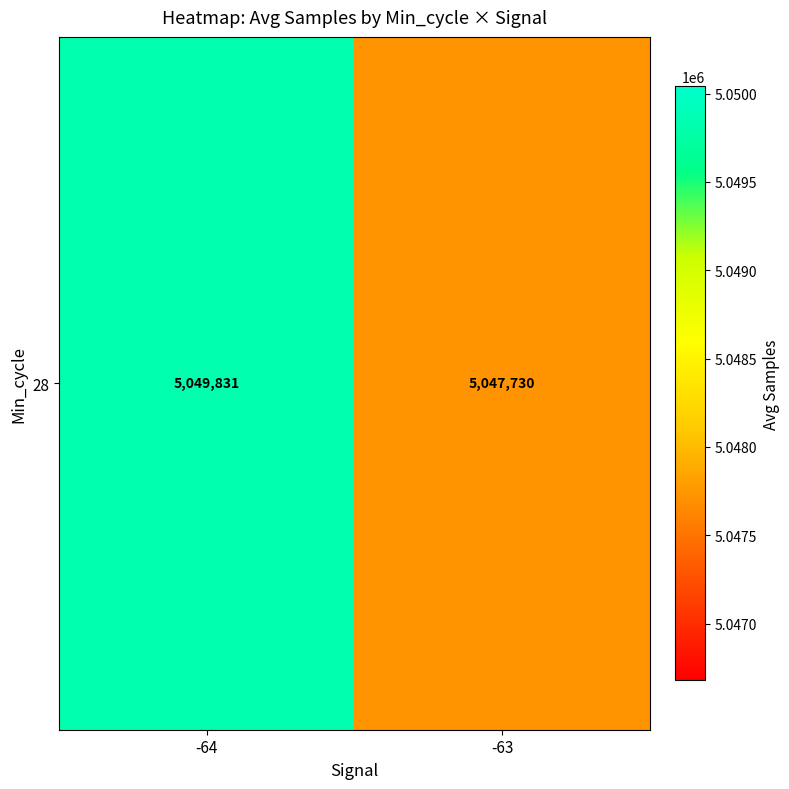

List the labels in order of value, largest first.

-64, -63